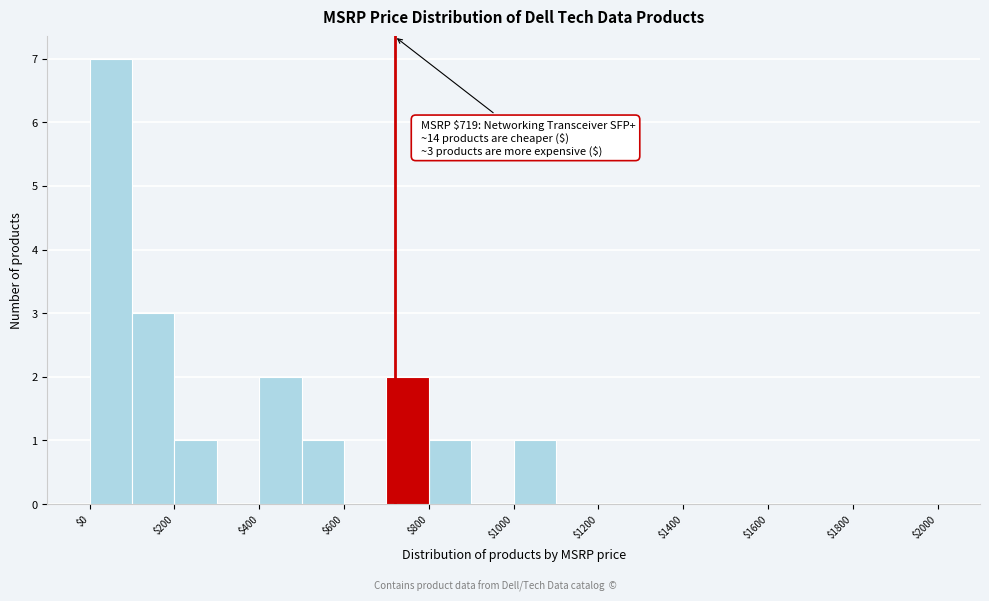

Which range on the x-axis has the tallest bar?

0 to 100